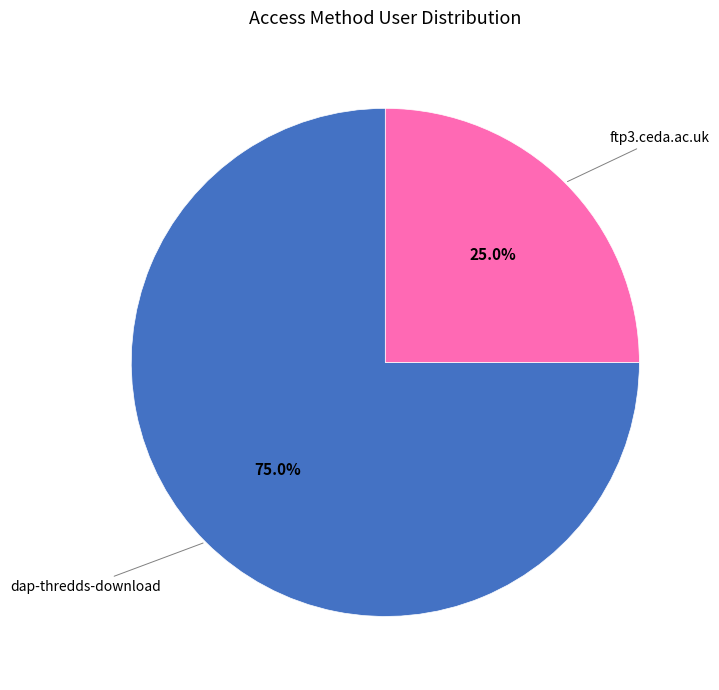

The ftp3.ceda.ac.uk slice represents 25% of the pie. True or false?

True